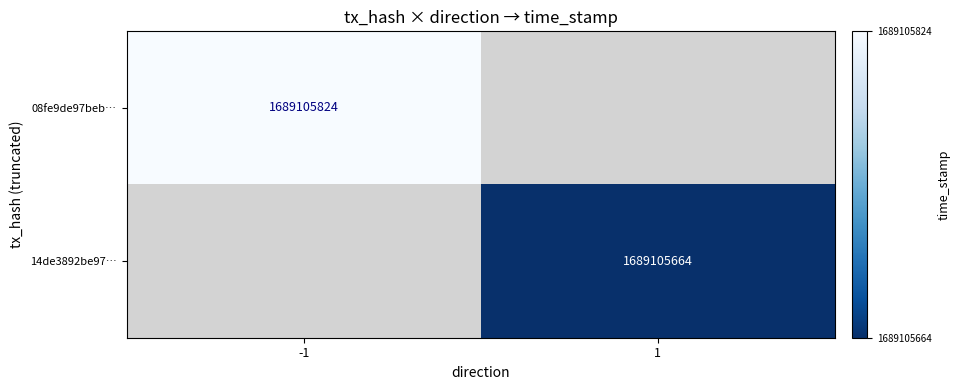

Which series has the widest spread of values?

08fe9de97beb89c013cf0c11c2ad25080c8c284